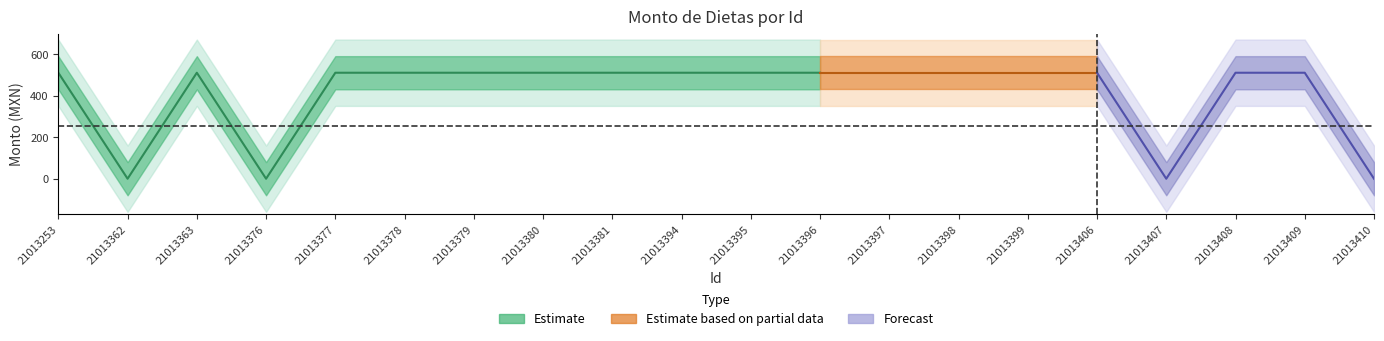

Reading left to right, list all the values displayed in this chart.

Monto bruto: 21013253=511.3	21013362=0.0	21013363=511.3	21013376=0.0	21013377=511.3	21013378=511.3	21013379=511.3	21013380=511.3	21013381=511.3	21013394=511.3	21013395=511.3	21013396=511.3	21013397=511.3	21013398=511.3	21013399=511.3	21013406=511.3	21013407=0.0	21013408=511.3	21013409=511.3	21013410=0.0
Monto neto: 21013253=511.3	21013362=0.0	21013363=511.3	21013376=0.0	21013377=511.3	21013378=511.3	21013379=511.3	21013380=511.3	21013381=511.3	21013394=511.3	21013395=511.3	21013396=511.3	21013397=511.3	21013398=511.3	21013399=511.3	21013406=511.3	21013407=0.0	21013408=511.3	21013409=511.3	21013410=0.0